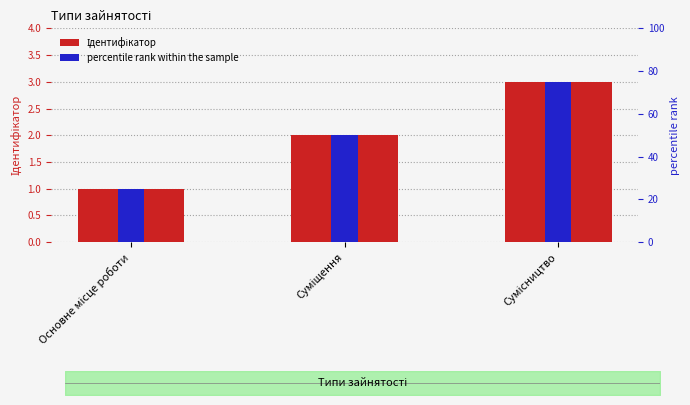

What are all the series names shown in the legend?

Ідентифікатор, percentile rank within the sample